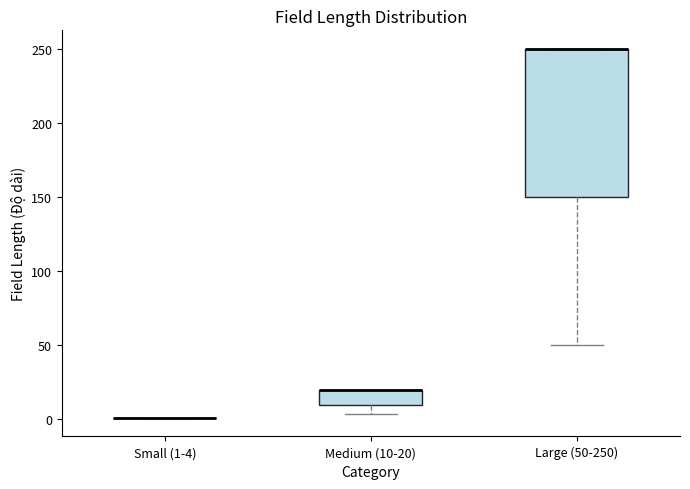

Which box is the tallest, from its lower edge to its upper edge?

Large (50-250)